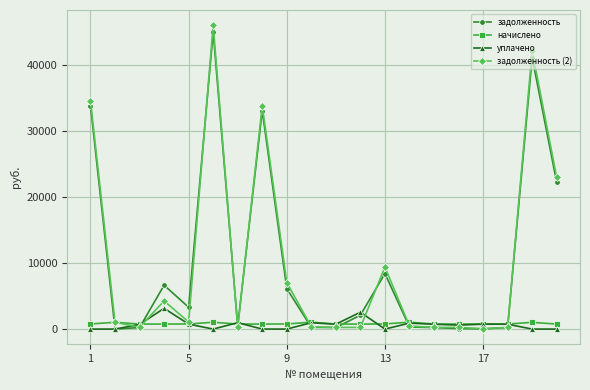

True or false: задолженность (2) has more than 2 points higher than both neighbors.

True